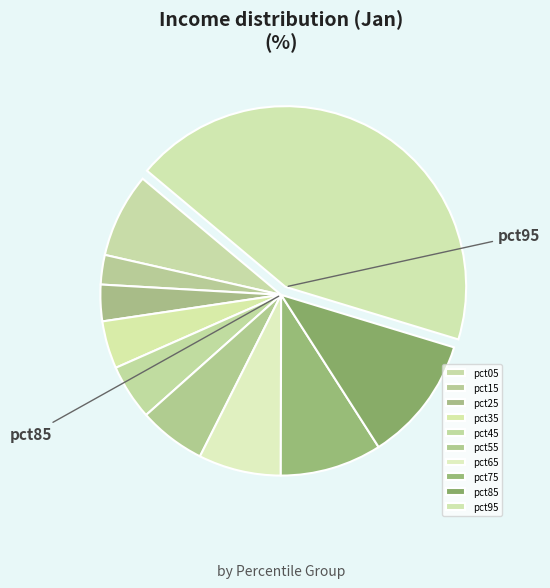

Does pct05 represent more than half of the total?

No